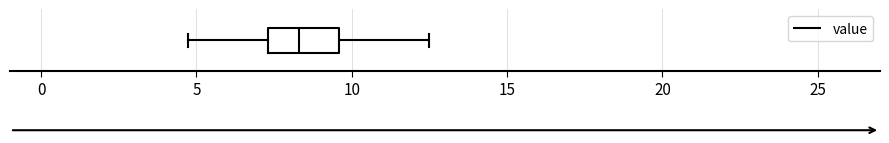

Transcribe this box plot: give where the median line is, the range the box spans, and where the two whiskers end, as read against the x-axis. The values are not printed on the chart, so give them approximately, as read against the axis.

median 8.5, box 7.5 to 9.5, whiskers 4.5 to 12.5